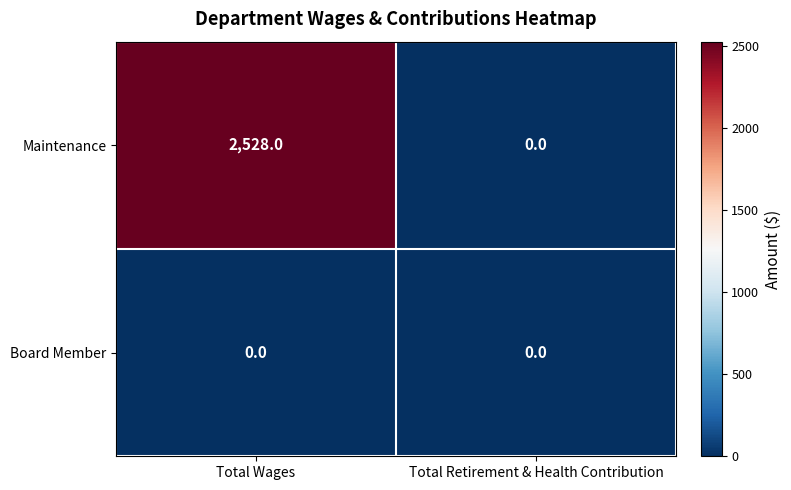

Between Total Wages and Total Retirement & Health Contribution, which series saw the biggest shift?

Maintenance